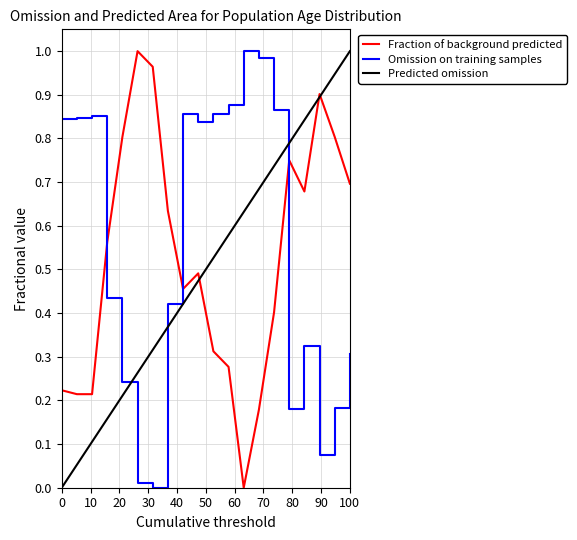

How many intersections are there between Fraction of background predicted and Omission on training samples?

3